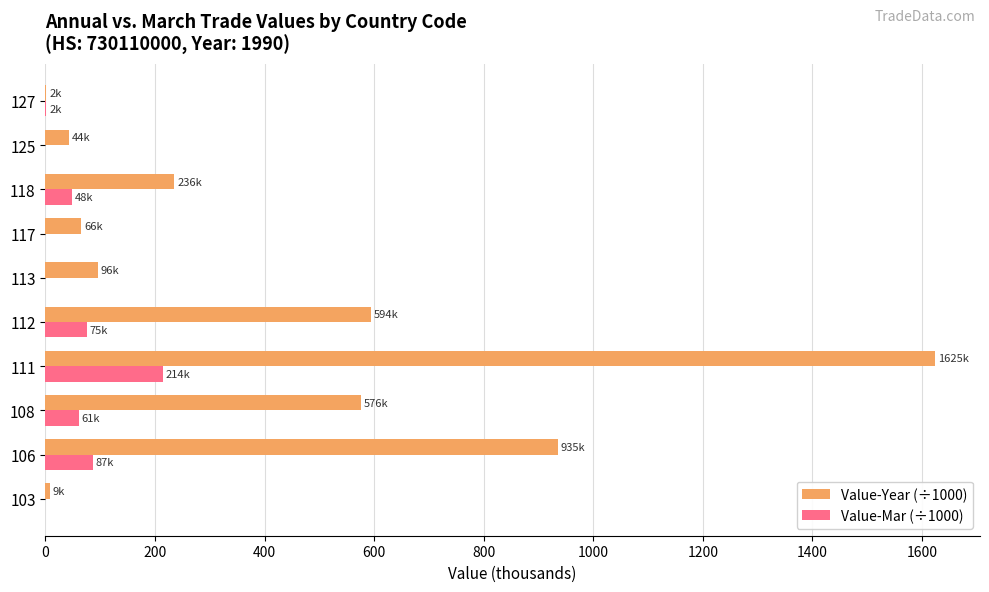

What are all the series names shown in the legend?

Value-Year (÷1000), Value-Mar (÷1000)